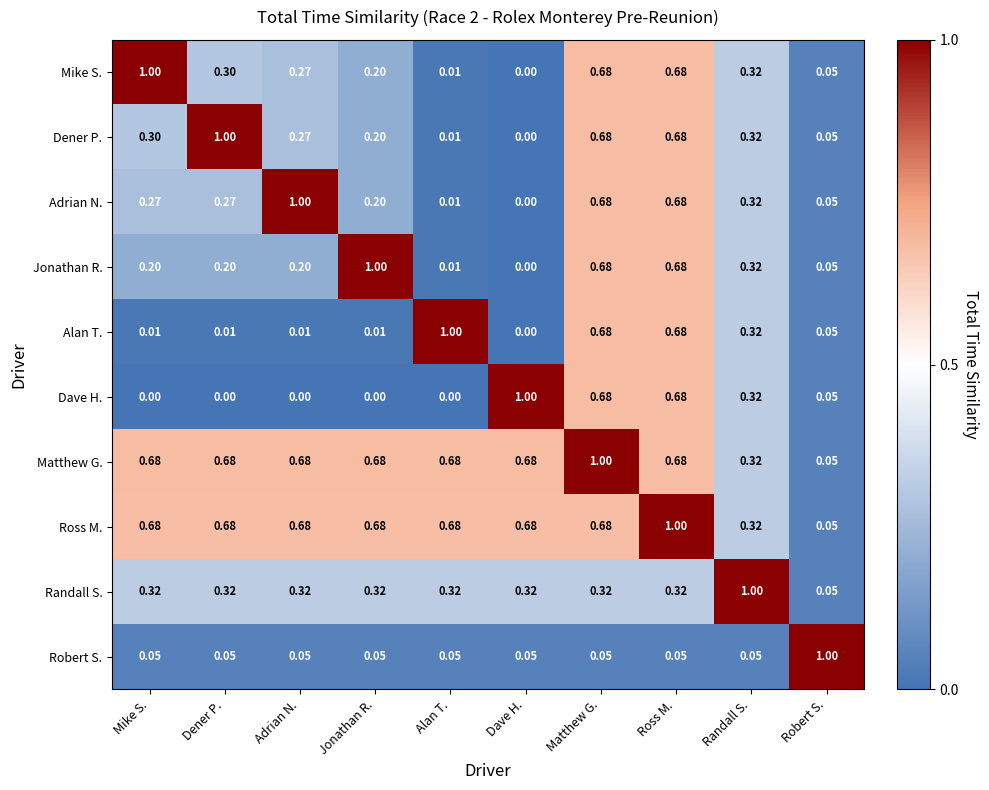

How many categories are shown in the chart?

10